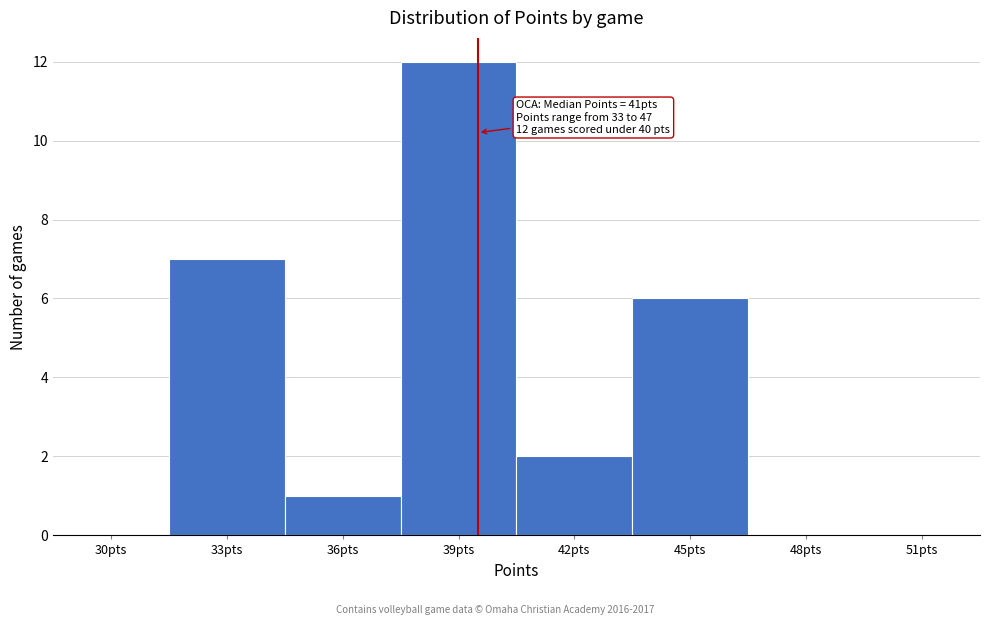

Reading left to right, what are all the values shown in this chart?

30pts=0	33pts=7	36pts=1	39pts=12	42pts=2	45pts=6	48pts=0	51pts=0